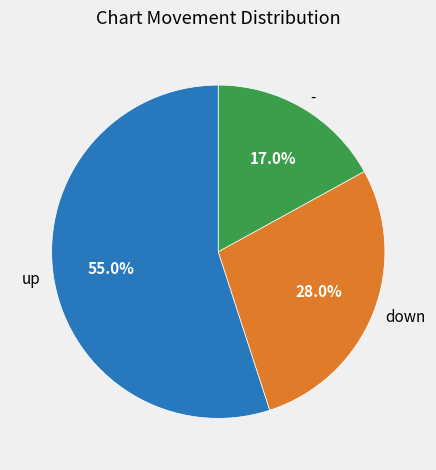

To the nearest percent, what is the difference between the largest and smallest slice percentages?

38%